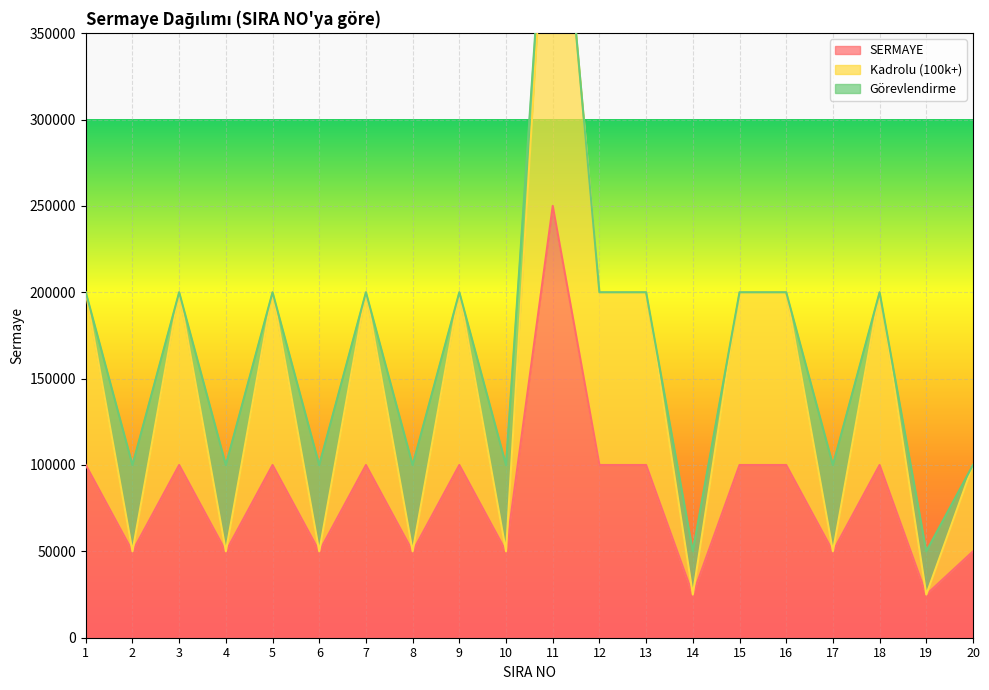

Which series has the largest range (max minus min)?

Kadrolu (100k+)